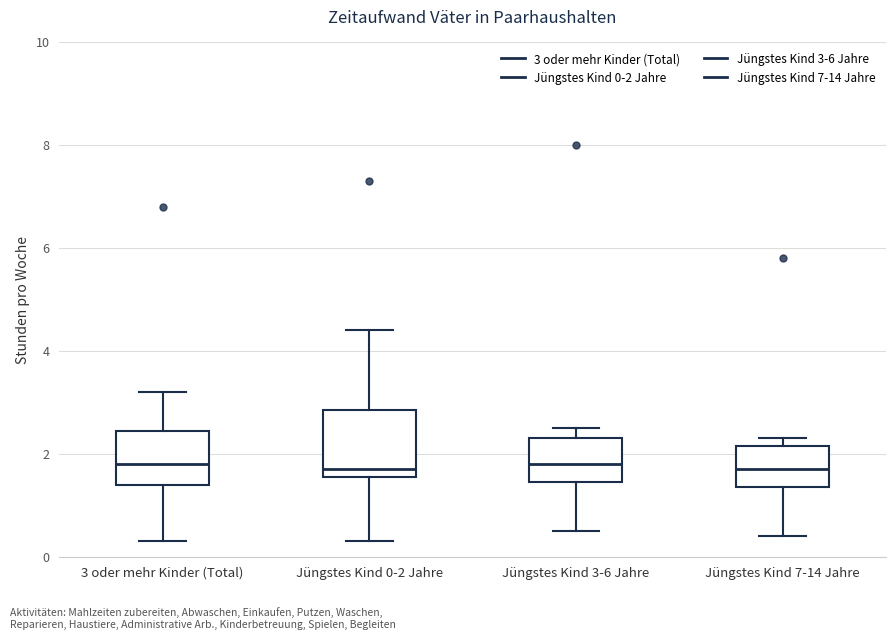

Comparing the boxes themselves (not the whiskers), which one is the tallest?

Jüngstes Kind 0-2 Jahre